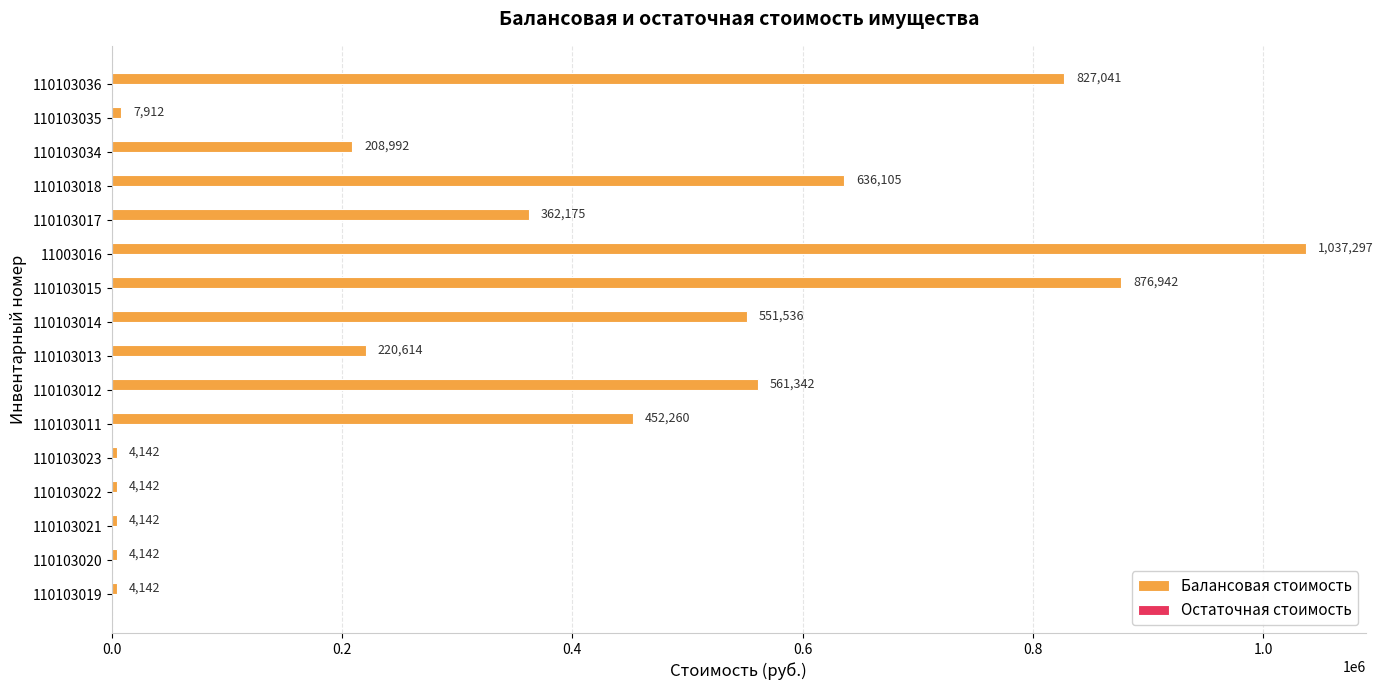

Between 110103011 and 110103018, which is larger?

110103018